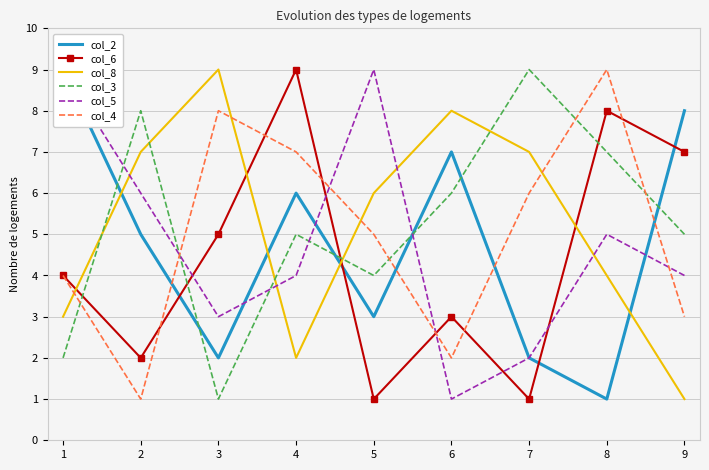

What is the lowest value of the col_4 series?

1